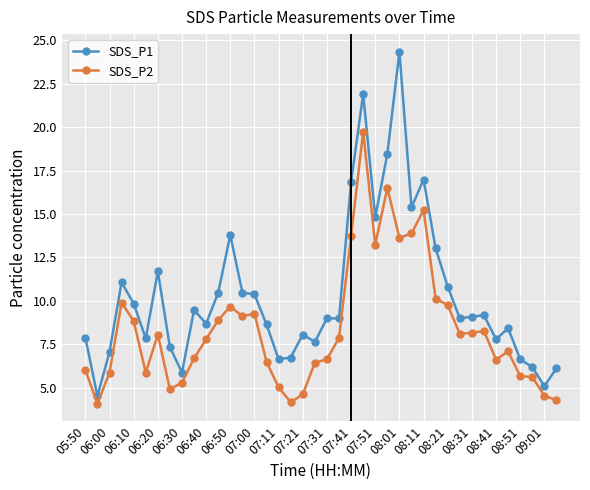

At how many categories does at least one series exceed 16?

5